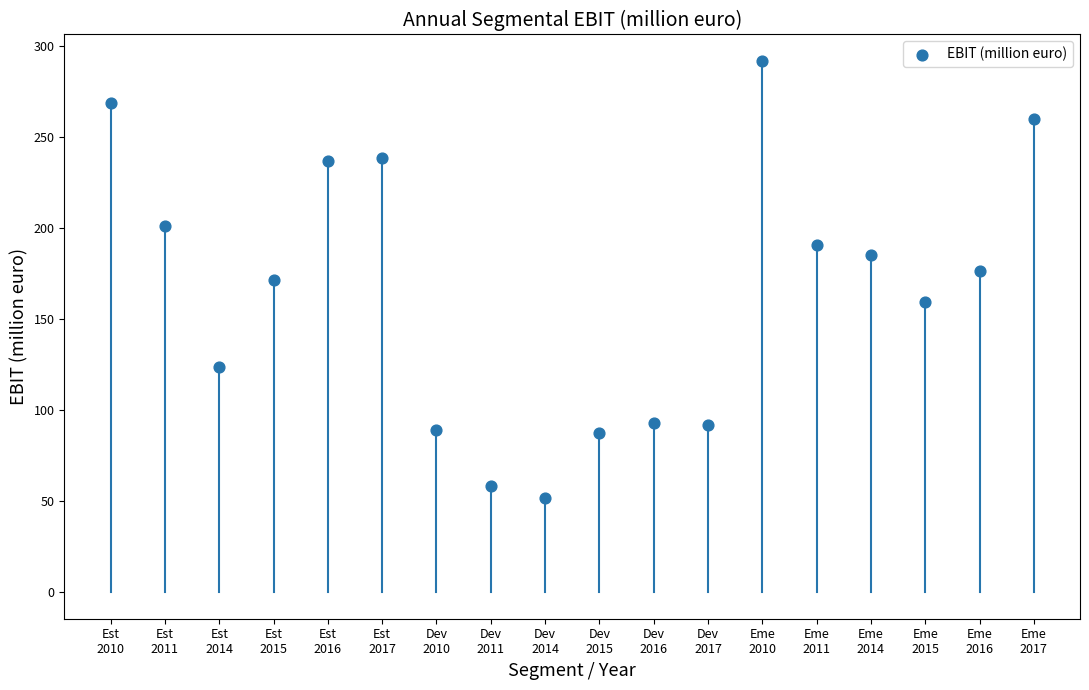

What is the range of Y values (max minus min)?

239.8